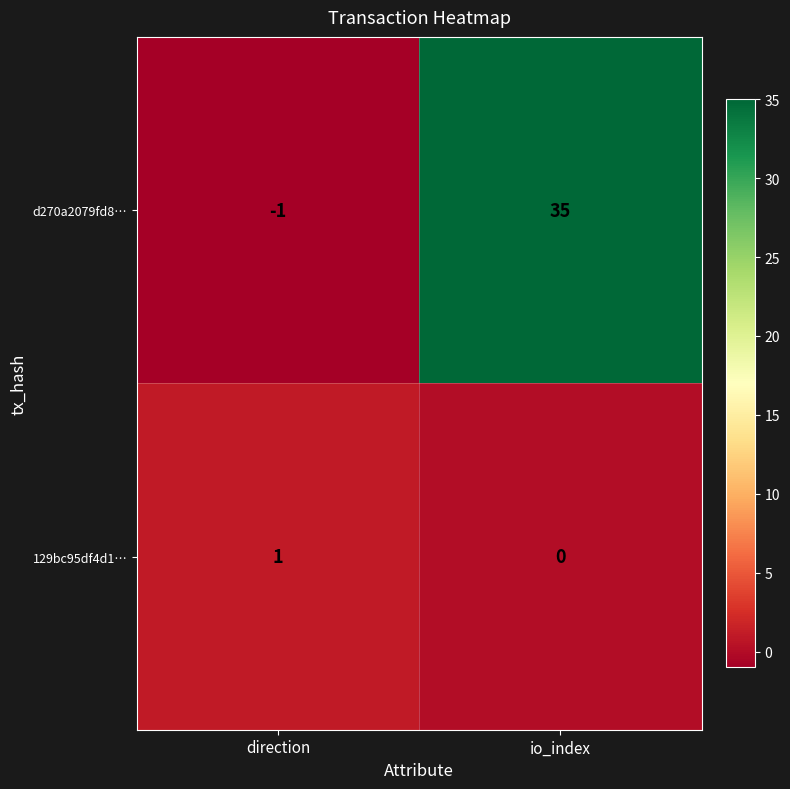

Count the number of categories in the chart.

2